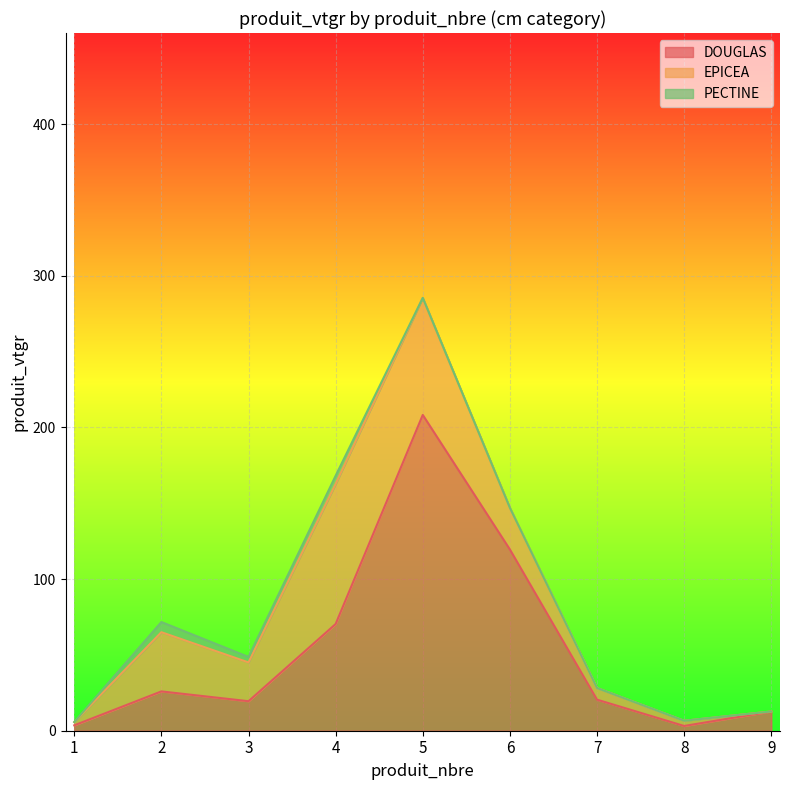

Is it true that EPICEA equals 3.5 at 8?

True